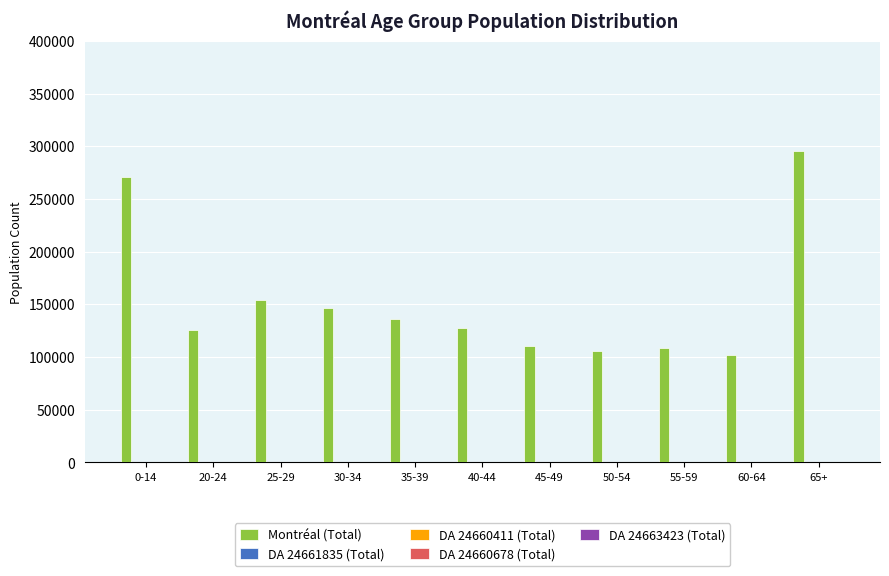

Are the bars horizontal?

No